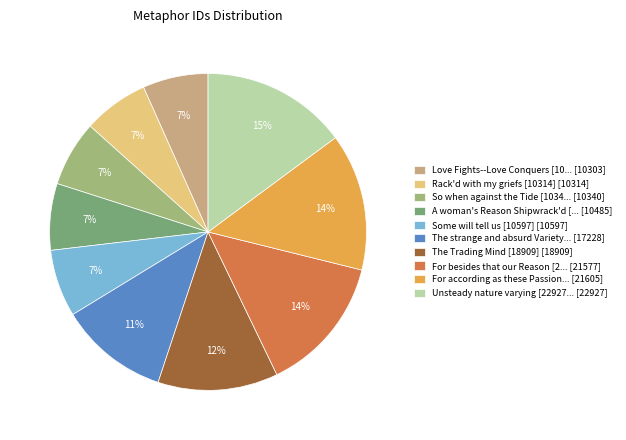

Which category has the biggest portion of the pie?

Unsteady nature varying [22927... [22927]